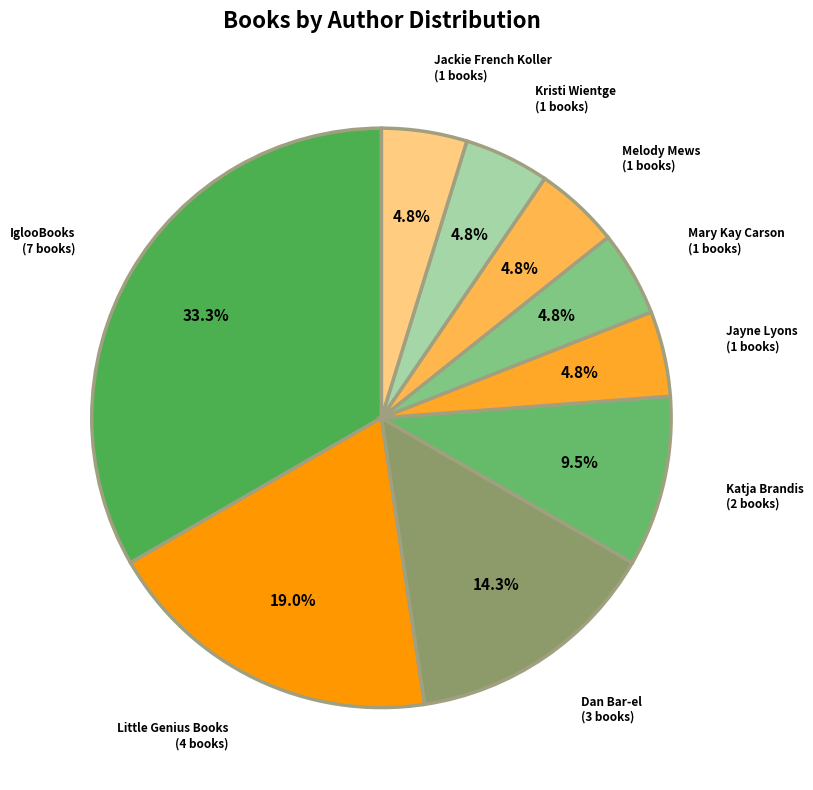

Rank the categories by value from highest to lowest.

IglooBooks, Little Genius Books, Dan Bar-el, Katja Brandis, Jayne Lyons, Mary Kay Carson, Melody Mews, Kristi Wientge, Jackie French Koller